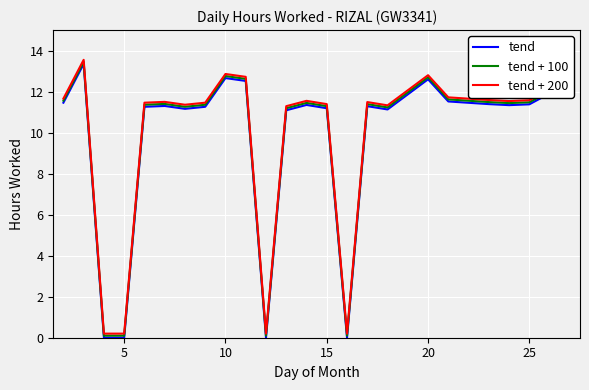

In tend, how many points are higher than both neighbors (excluding endpoints)?

6